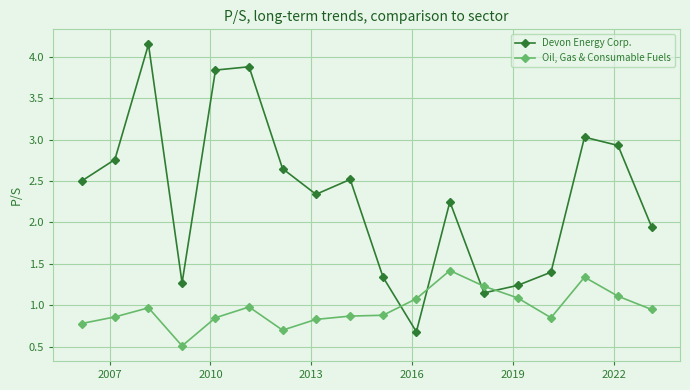

List the series in order of their overall mean, lowest first.

Oil, Gas & Consumable Fuels, Devon Energy Corp.